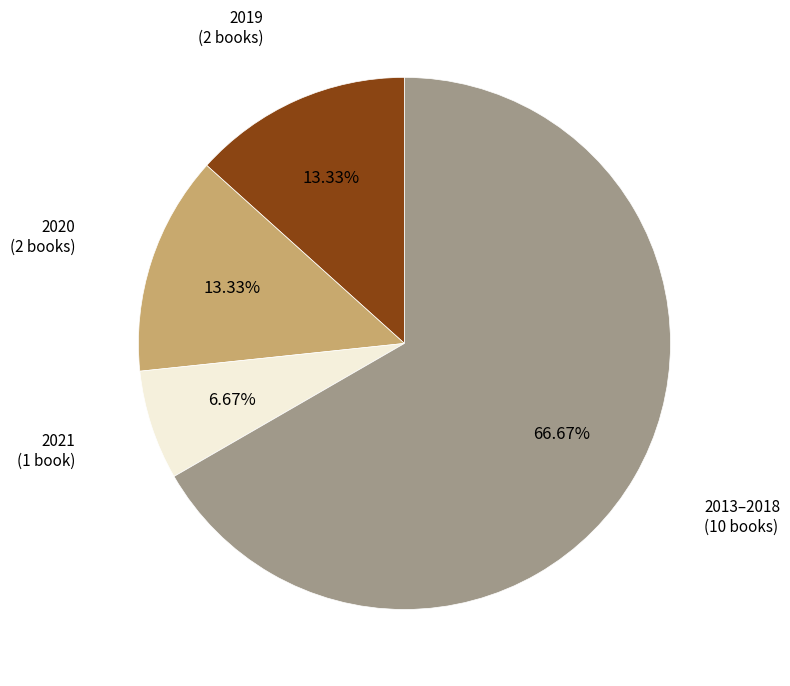

To the nearest percent, what is the difference between the largest and smallest slice percentages?

60%